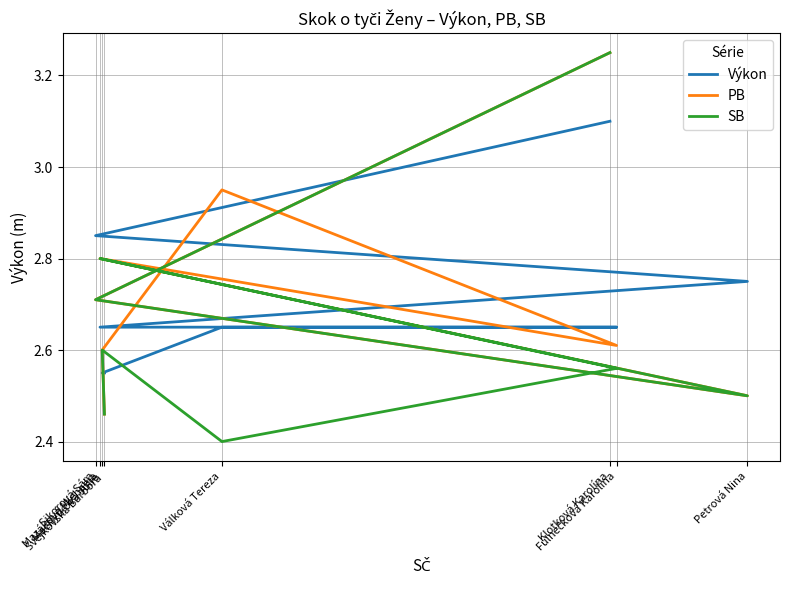

Which category has the lowest value in the Výkon series?

Machytková Julie